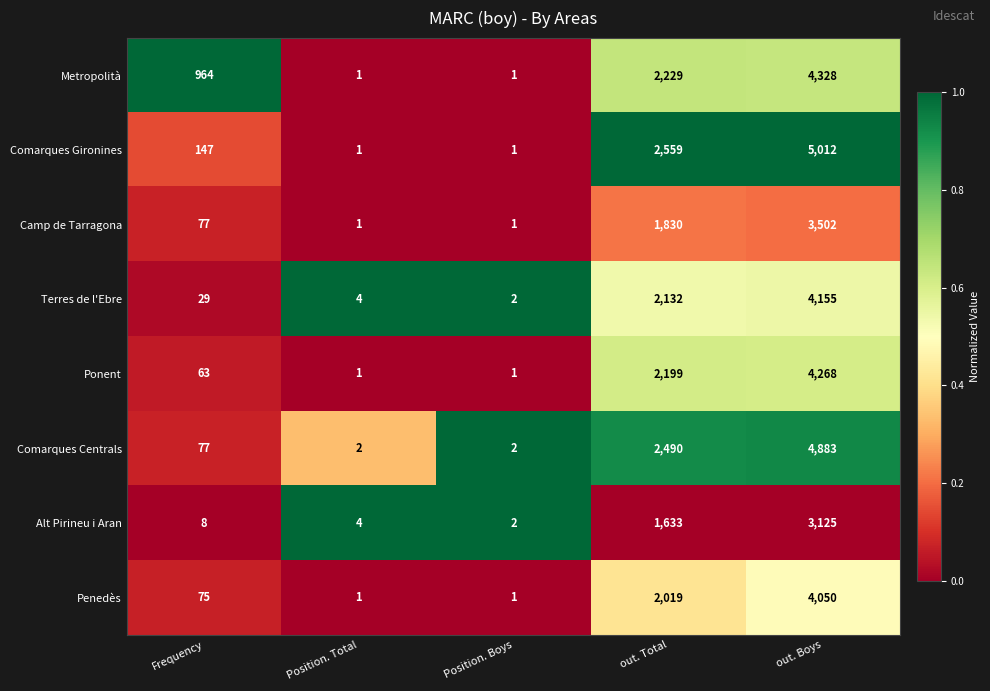

What is the difference between the second highest and second lowest values in the Camp de Tarragona series?

1829